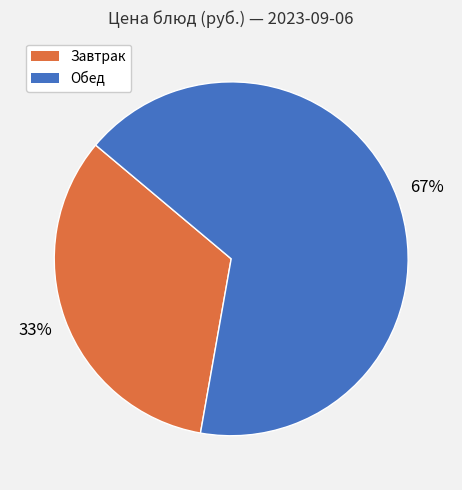

To the nearest percent, what is the average slice percentage?

50%